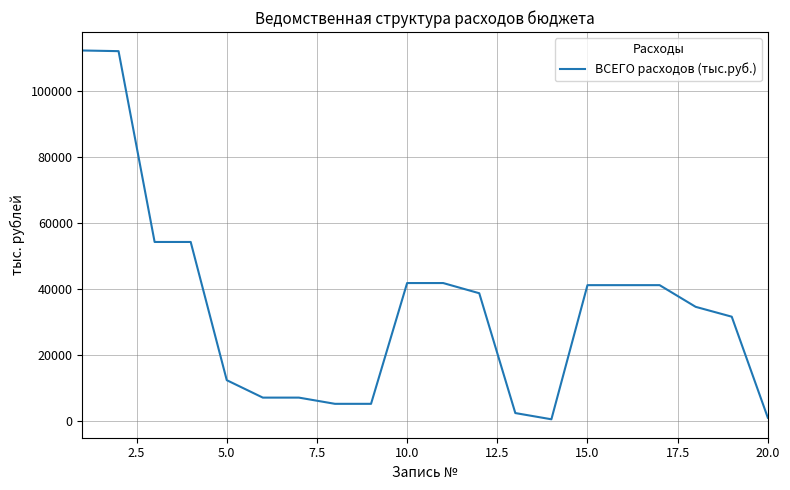

What is the maximum value shown in the chart?

112277.3